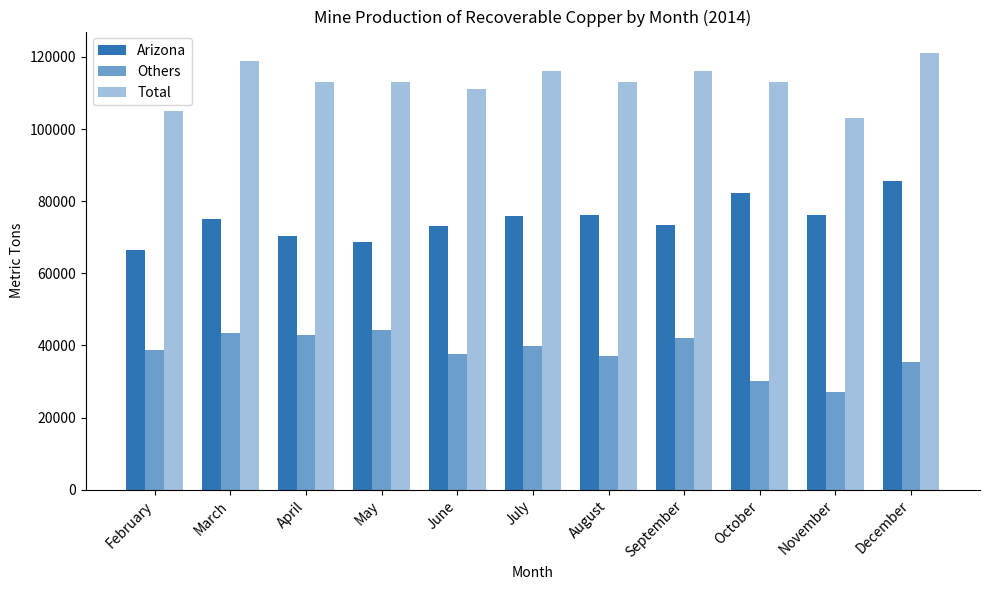

How many groups of bars are there?

11